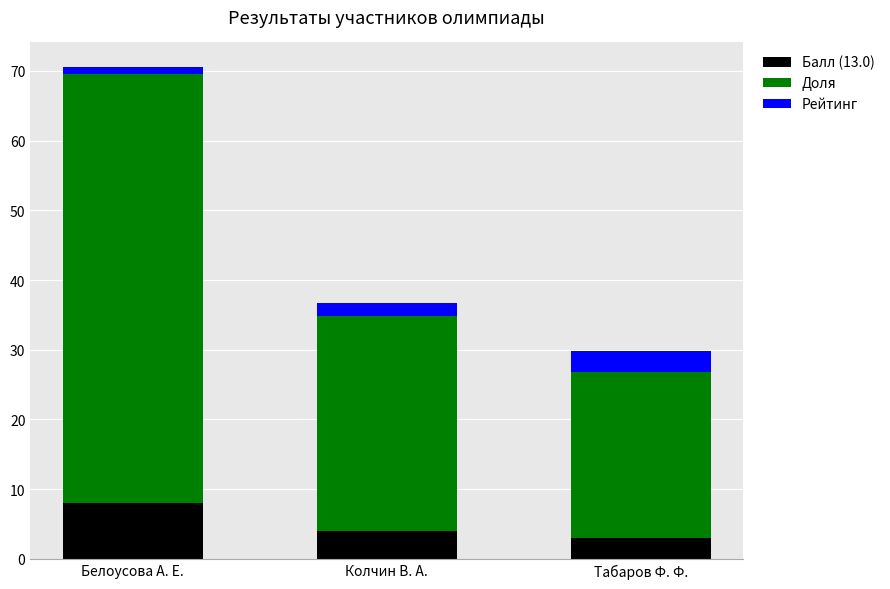

What are all the series names shown in the legend?

Балл (13.0), Доля, Рейтинг